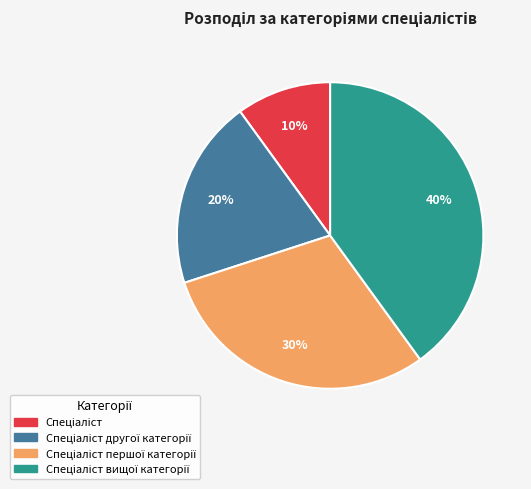

To the nearest percent, what is the difference between the largest and smallest slice percentages?

30%